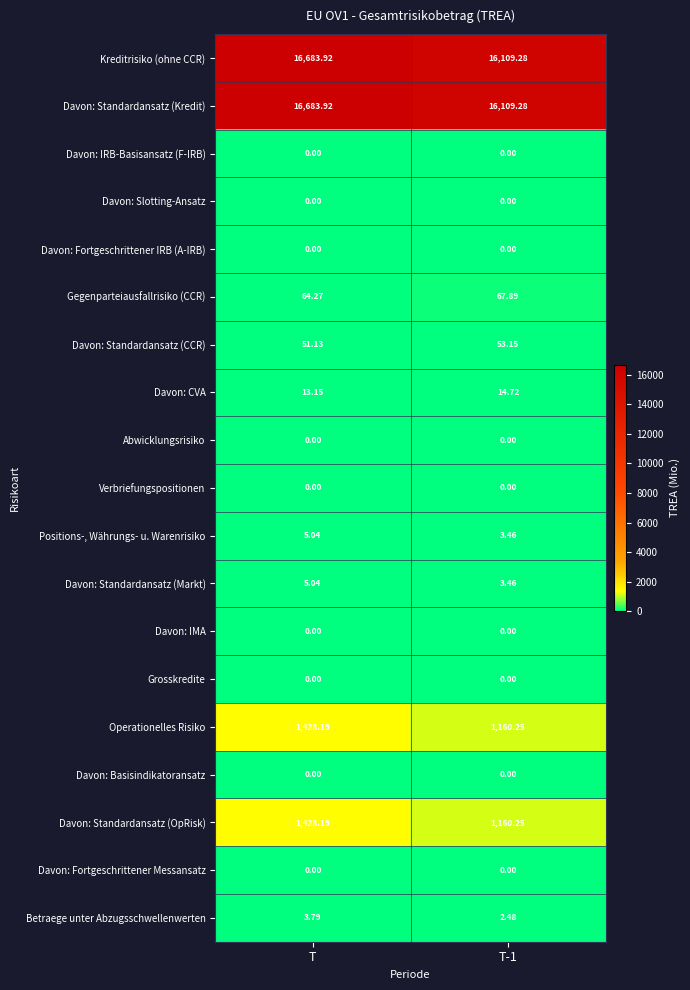

At which category is the sum across all series the highest?

T